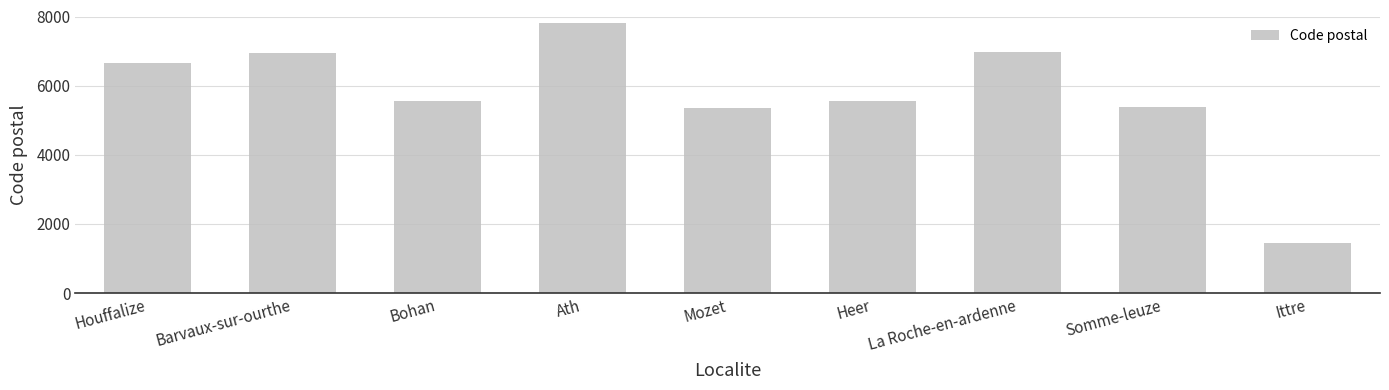

At which category does the chart reach its peak across all series?

Ath